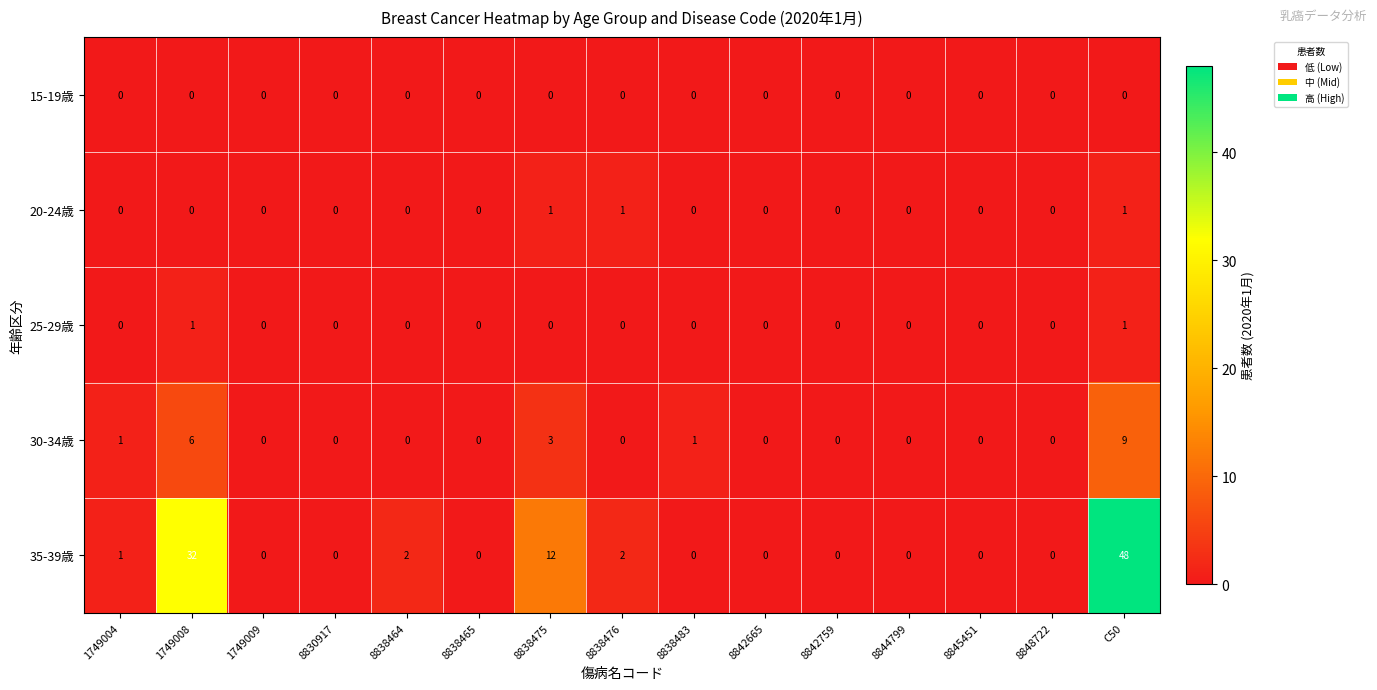

The 30-34歳 series shows 0 at 8838483. True or false?

False